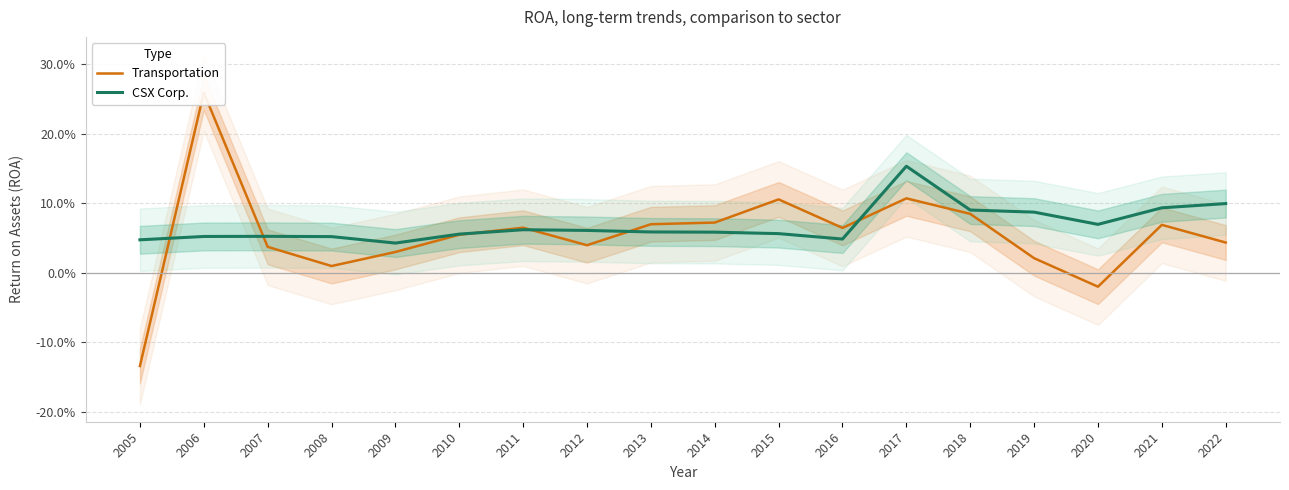

What is the difference between the maximum and minimum values in the Transportation series?

0.4